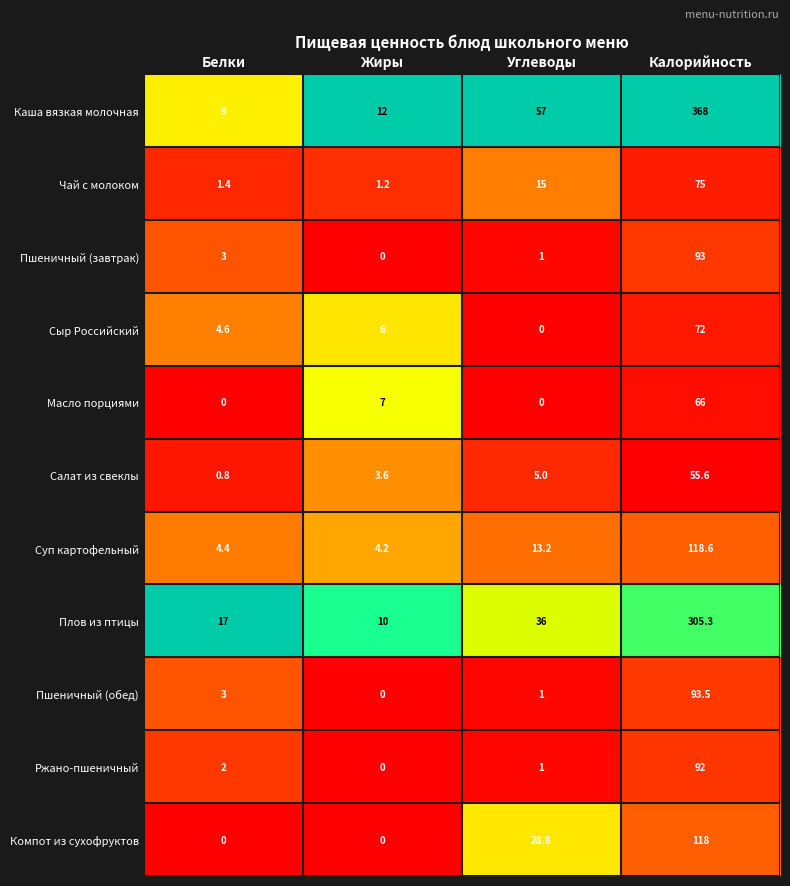

What is the difference between the maximum and minimum values in the Салат из свеклы series?

54.8